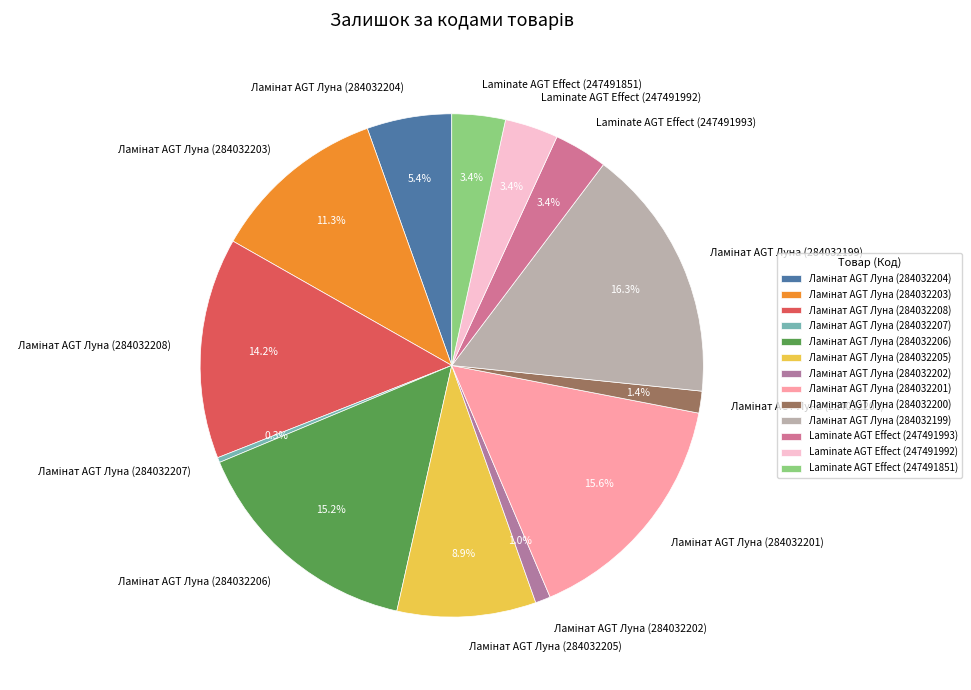

Do Laminate AGT Effect (247491993) and Laminate AGT Effect (247491851) together represent more than half of the pie?

No